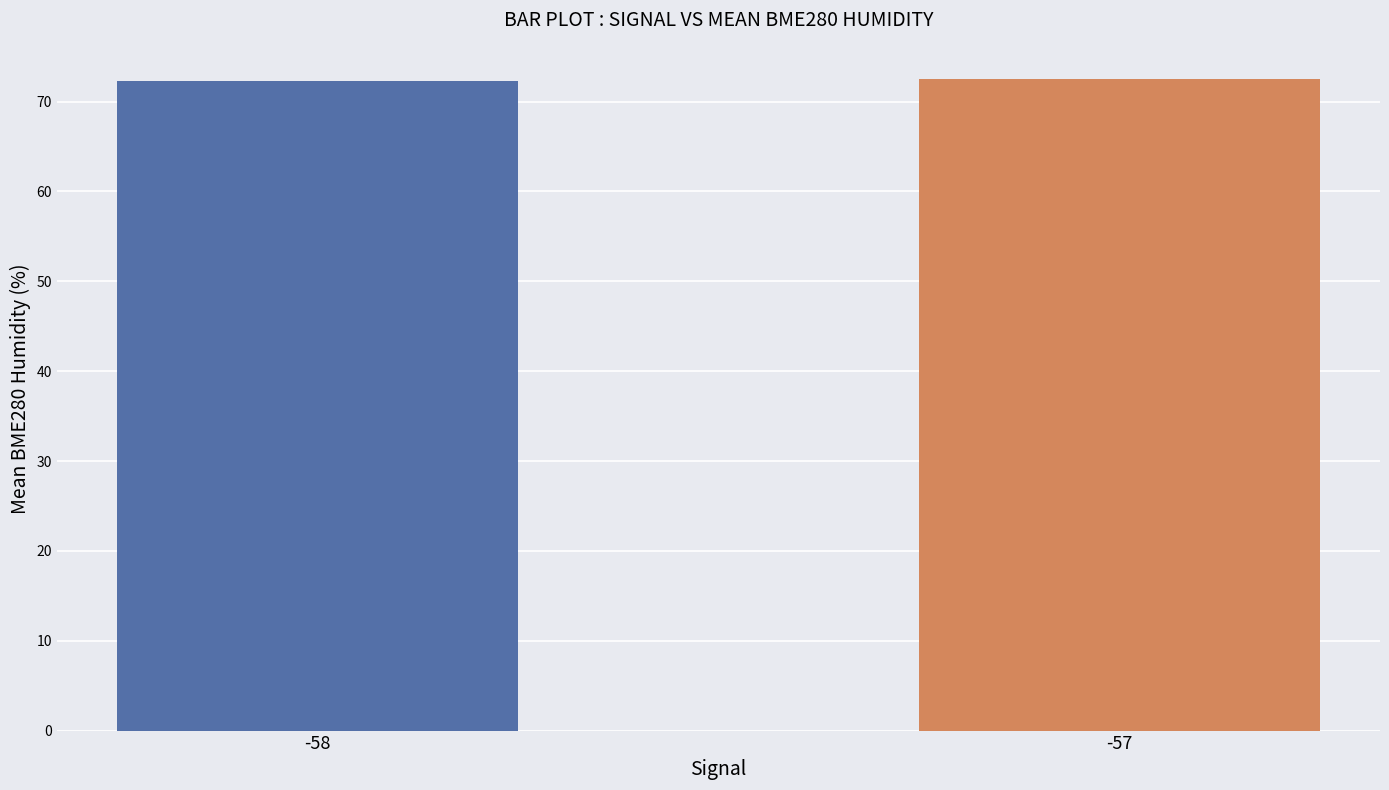

The chart shows a value of 25.4 at -57. True or false?

False